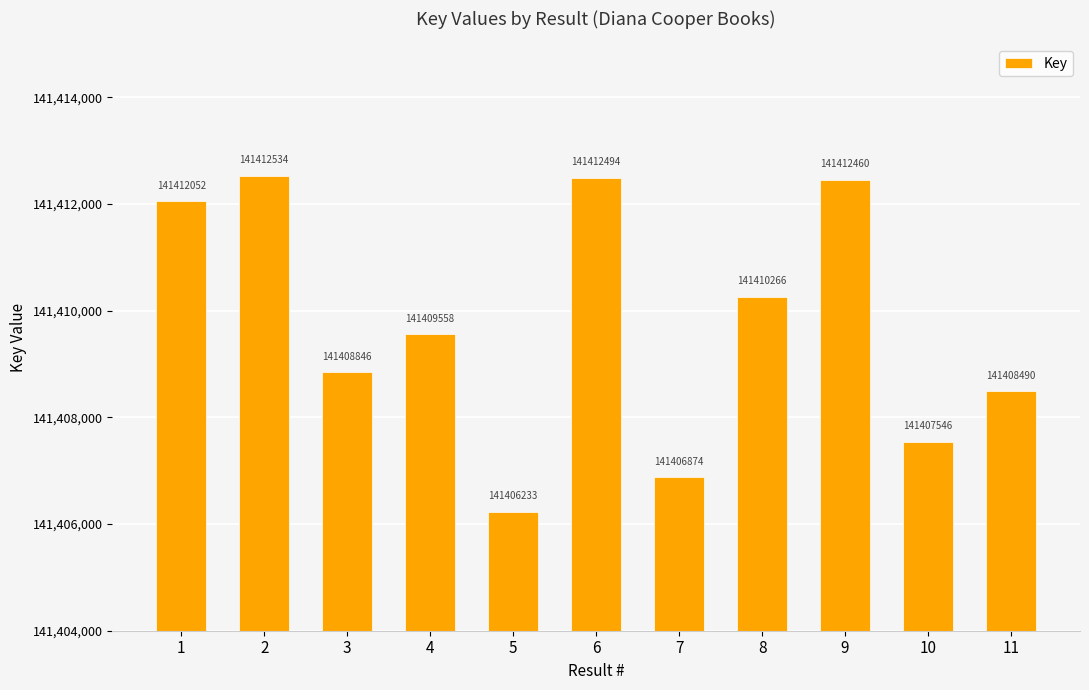

At which category does the chart reach its peak across all series?

2